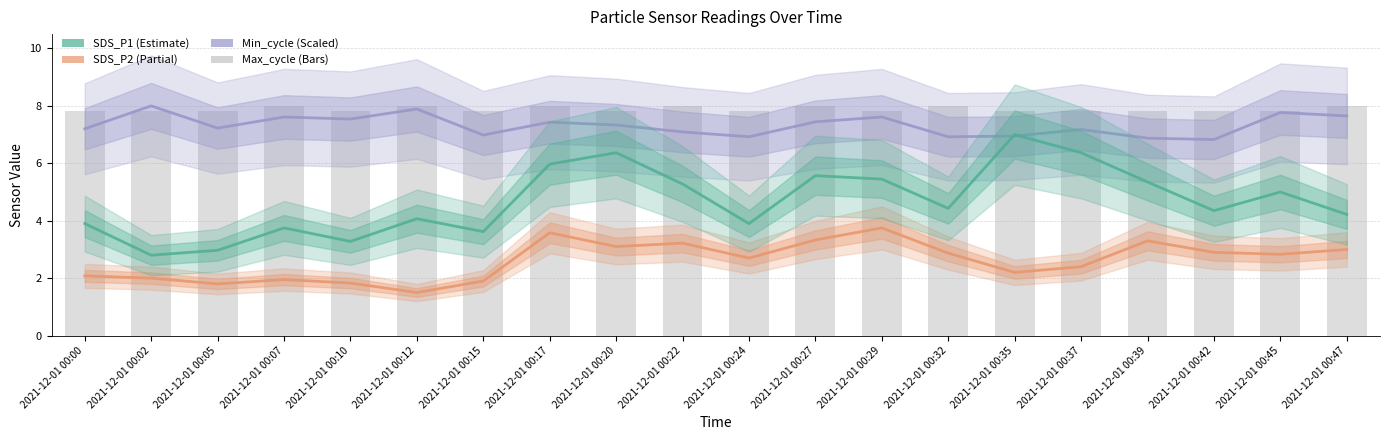

Rank the categories by SDS_P2 value from lowest to highest.

2021-12-01 00:12, 2021-12-01 00:05, 2021-12-01 00:10, 2021-12-01 00:15, 2021-12-01 00:07, 2021-12-01 00:02, 2021-12-01 00:00, 2021-12-01 00:35, 2021-12-01 00:37, 2021-12-01 00:24, 2021-12-01 00:45, 2021-12-01 00:32, 2021-12-01 00:42, 2021-12-01 00:47, 2021-12-01 00:20, 2021-12-01 00:22, 2021-12-01 00:39, 2021-12-01 00:27, 2021-12-01 00:17, 2021-12-01 00:29